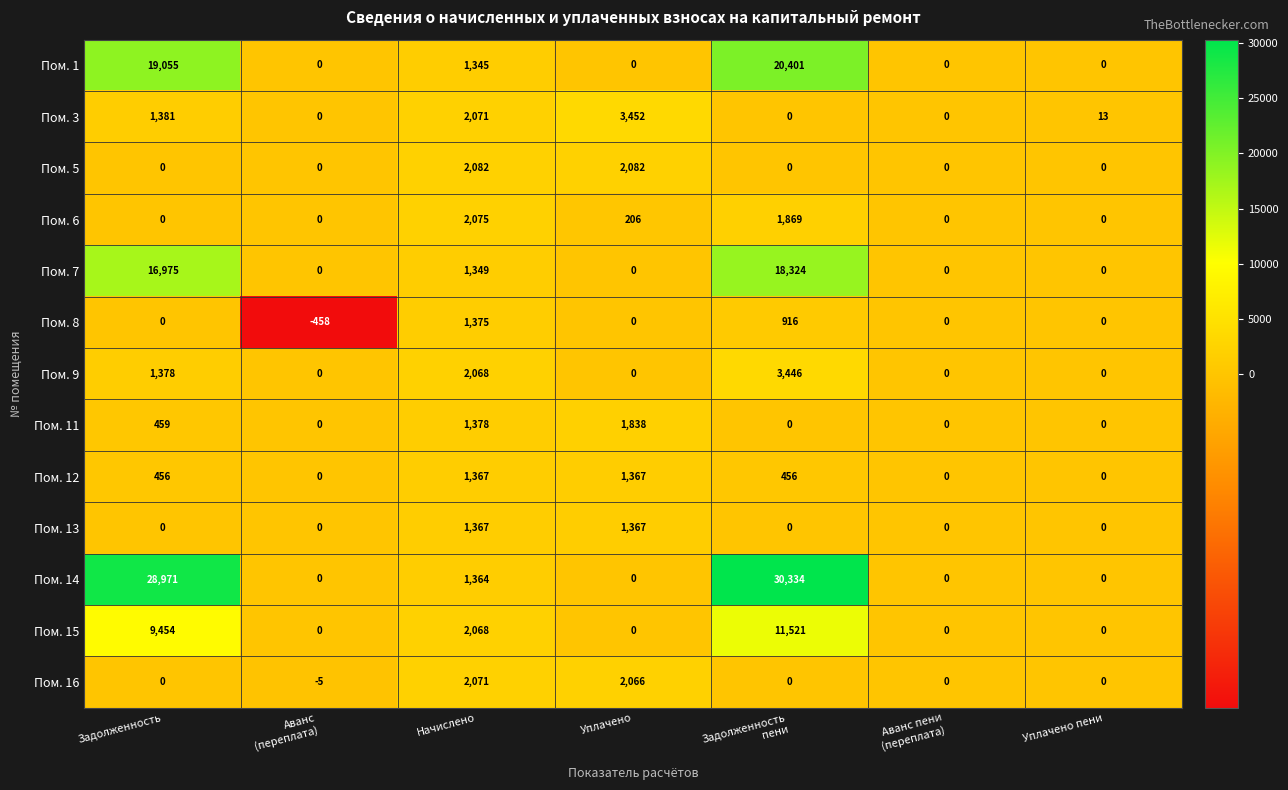

Which series has the largest total across all categories?

Пом. 14